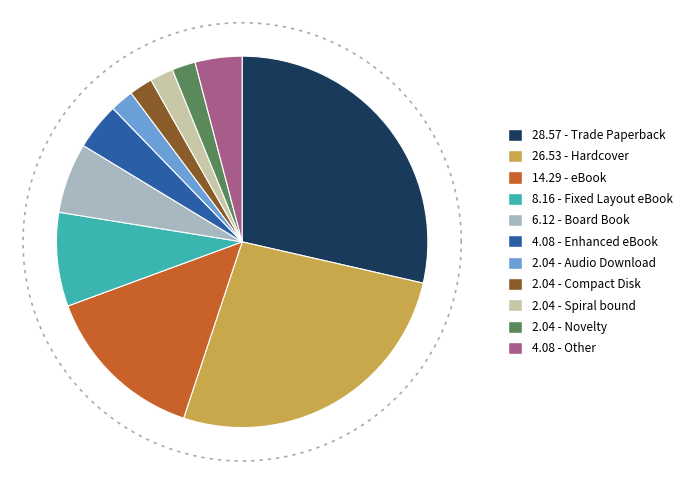

To the nearest percent, what is the difference between the largest and smallest slice percentages?

27%